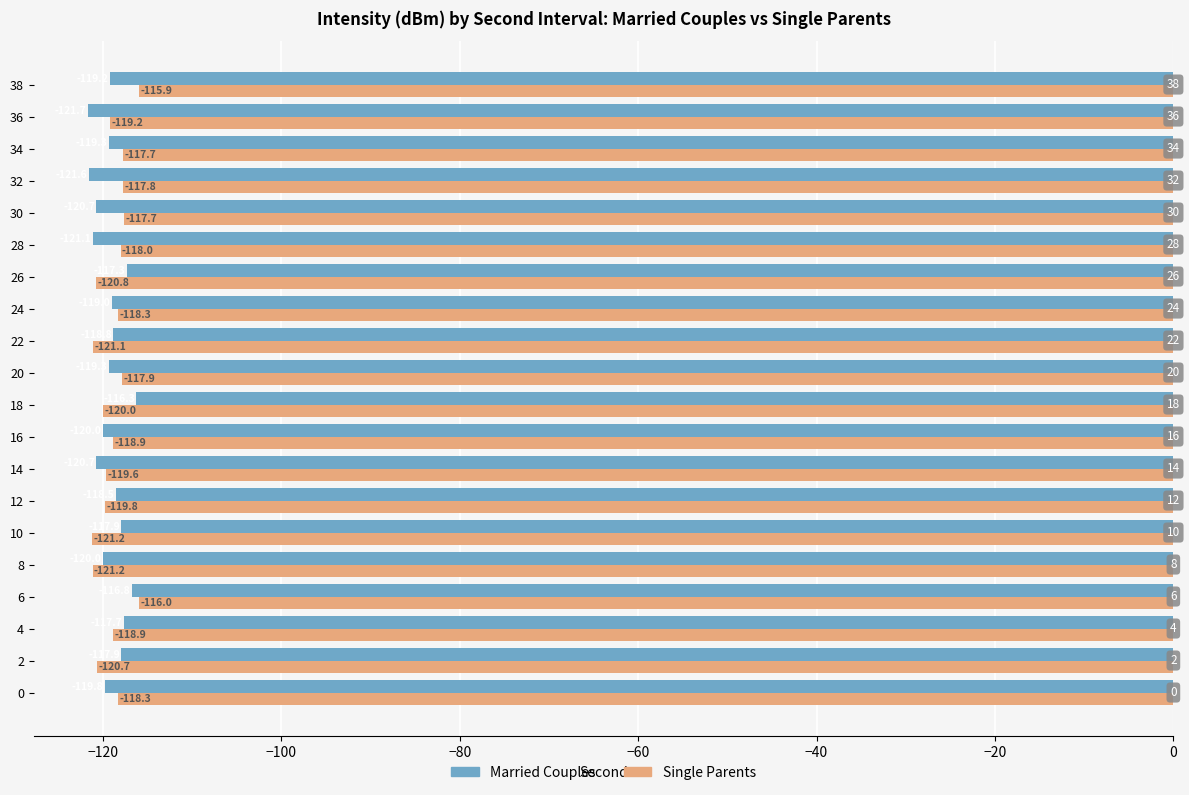

How many data points in Married Couples are less than -119?

11